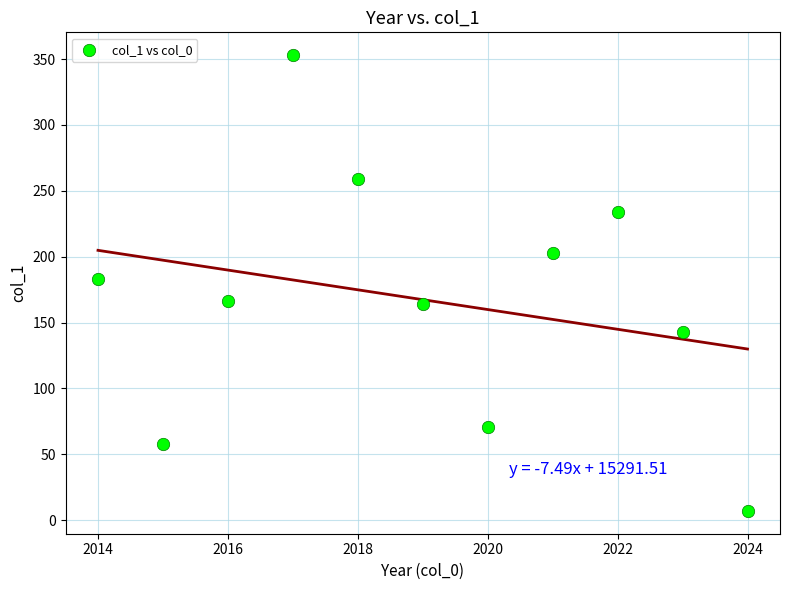

What is the average X value?

2019